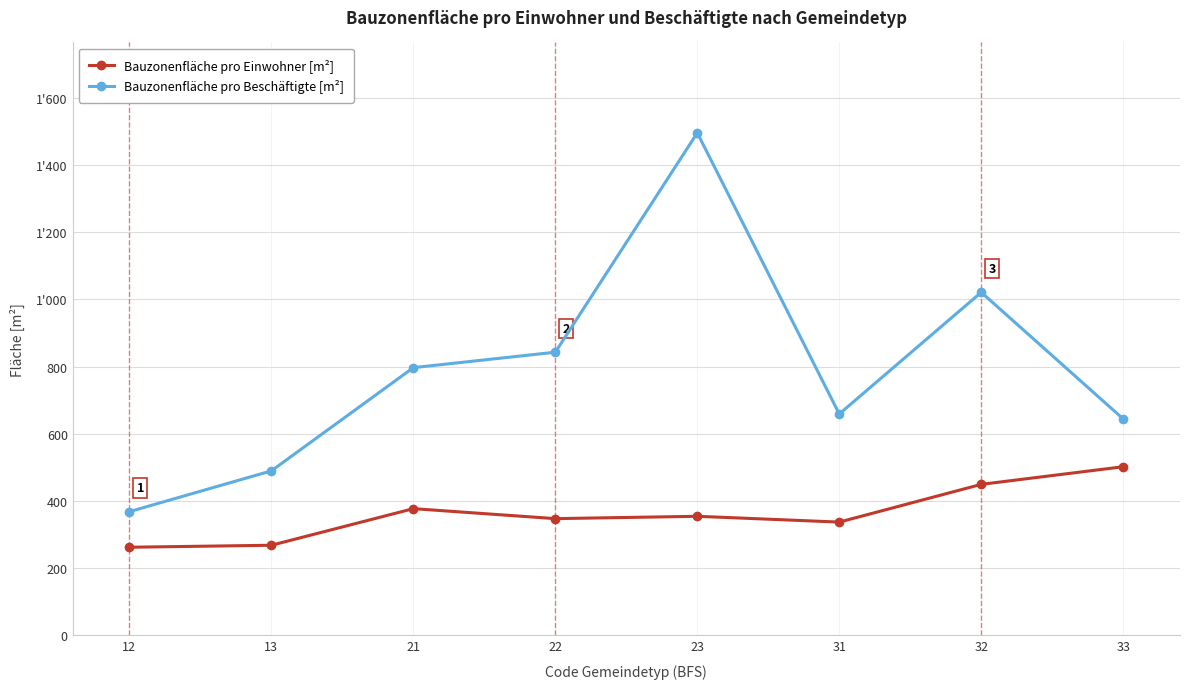

True or false: Bauzonenfläche pro Beschäftigte [m²] and Bauzonenfläche pro Einwohner [m²] cross at least once.

False